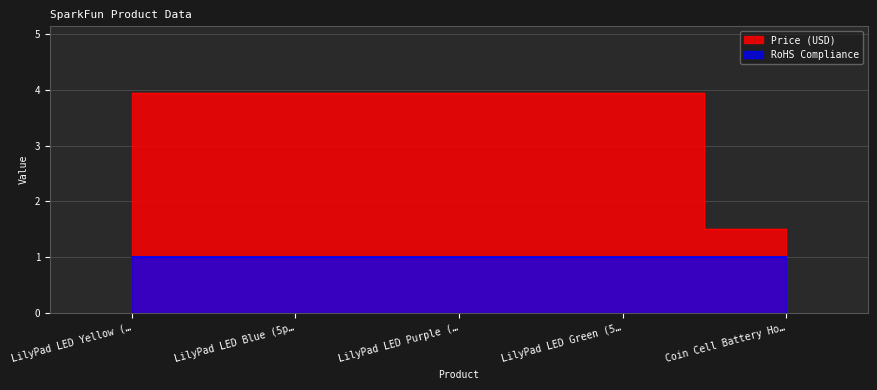

Rank the categories by value from lowest to highest.

Coin Cell Battery Ho…, LilyPad LED Yellow (…, LilyPad LED Blue (5p…, LilyPad LED Purple (…, LilyPad LED Green (5…